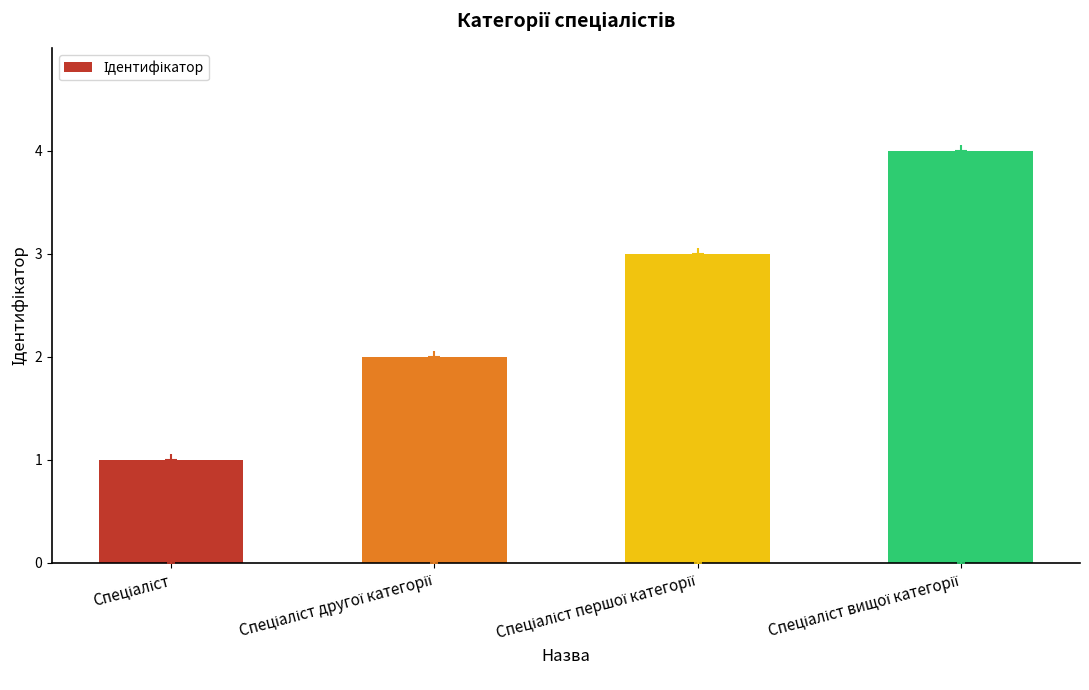

What is the maximum value shown in the chart?

4